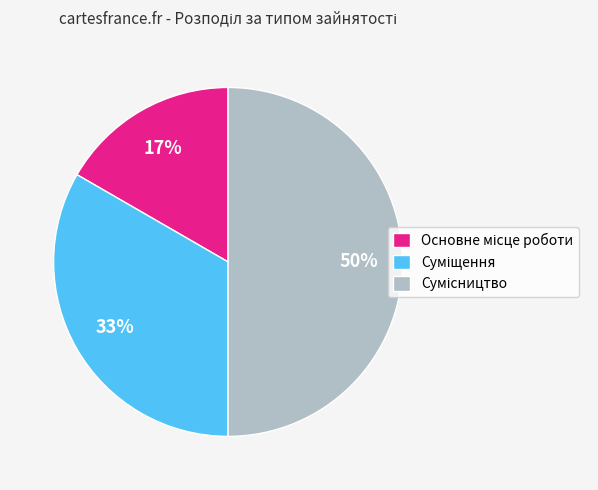

To the nearest percent, what is the difference between the largest and smallest slice percentages?

33%